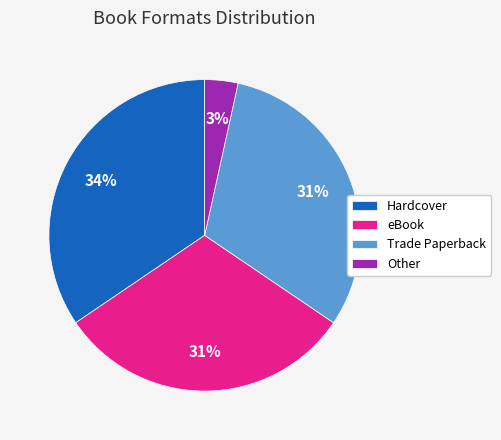

Is there a majority slice in this chart?

No